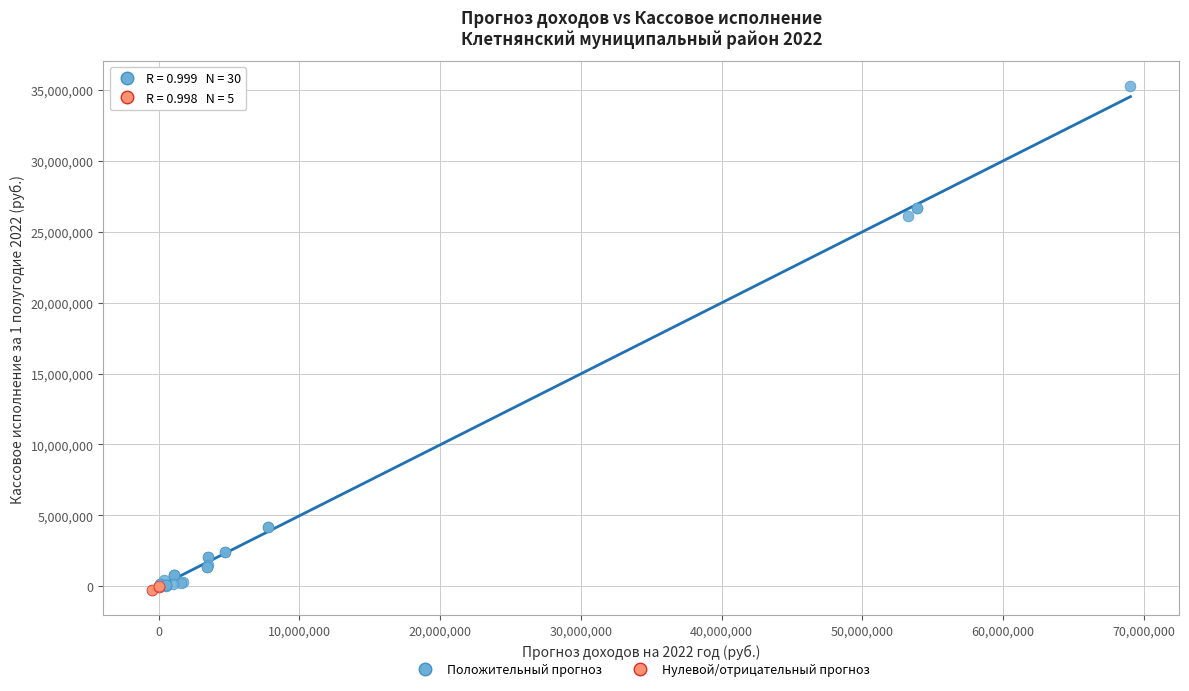

Which series contains the highest Y value?

Положительный прогноз